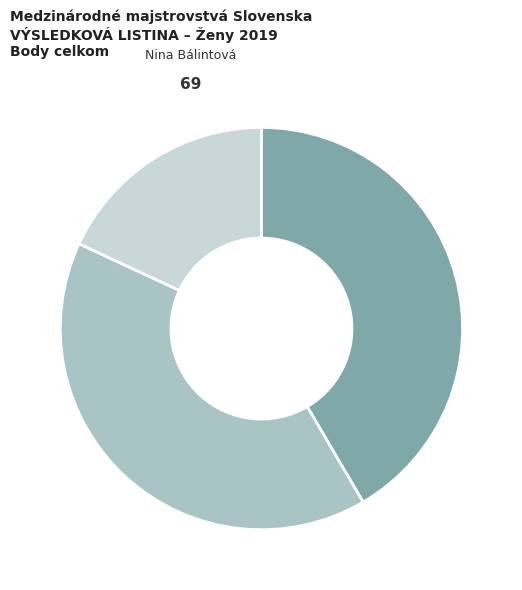

To the nearest percent, what portion does Júlia Majtyka represent?

18%